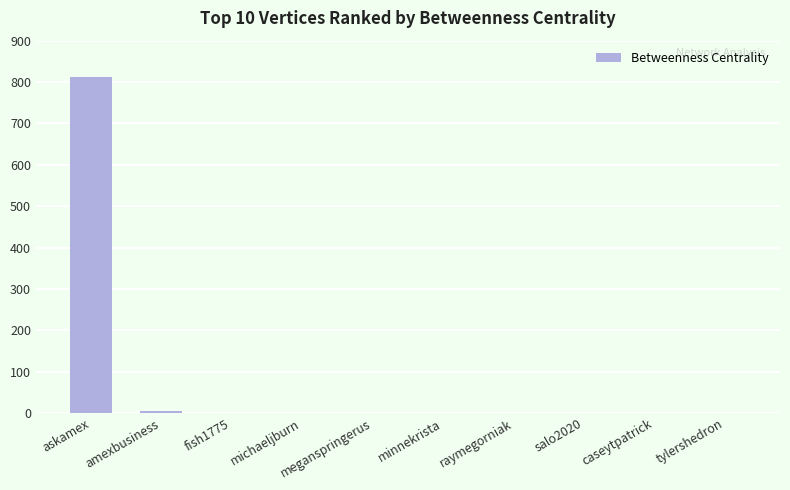

How many series are shown in this chart?

1